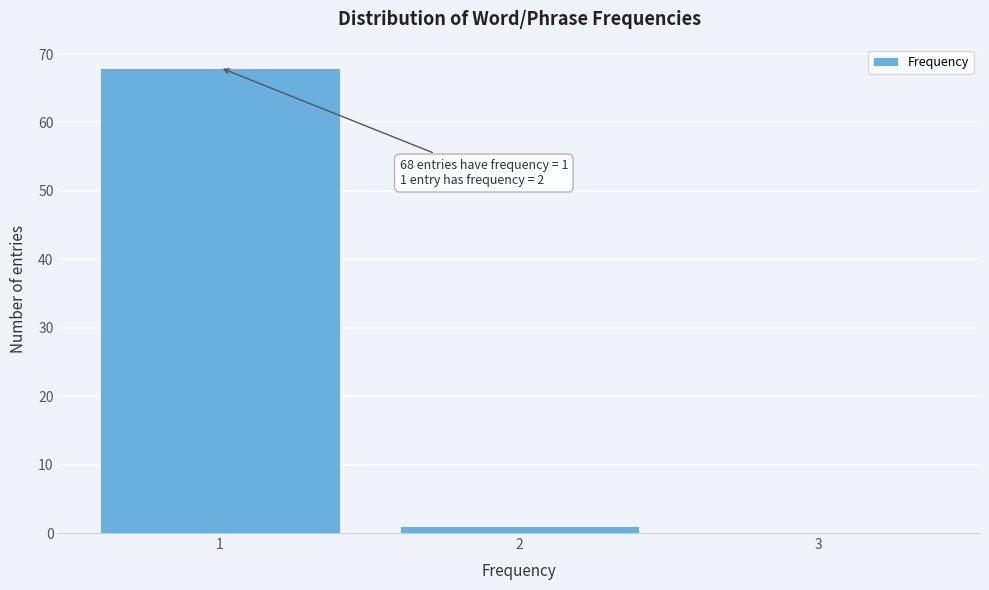

Which range on the x-axis has the tallest bar?

0.5 to 1.5